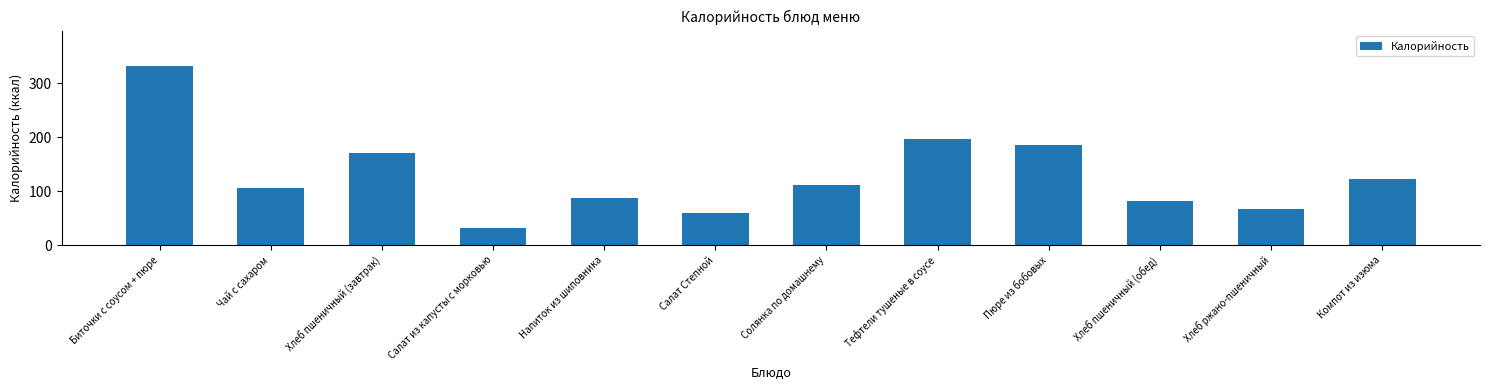

What is the sum of the values at Хлеб пшеничный (обед) and Тефтели тушеные в соусе?

277